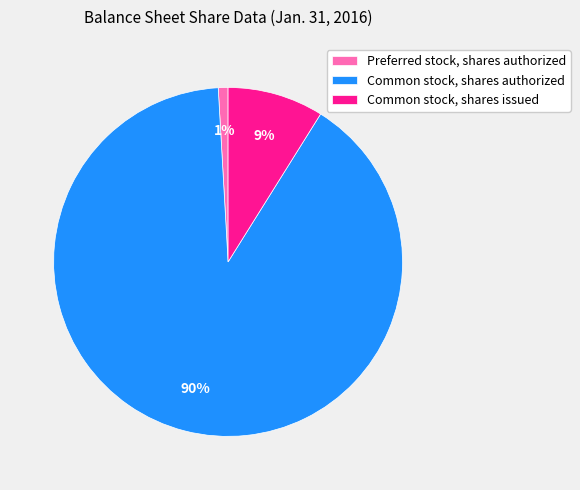

Which has a higher value, Common stock, shares authorized or Common stock, shares issued?

Common stock, shares authorized